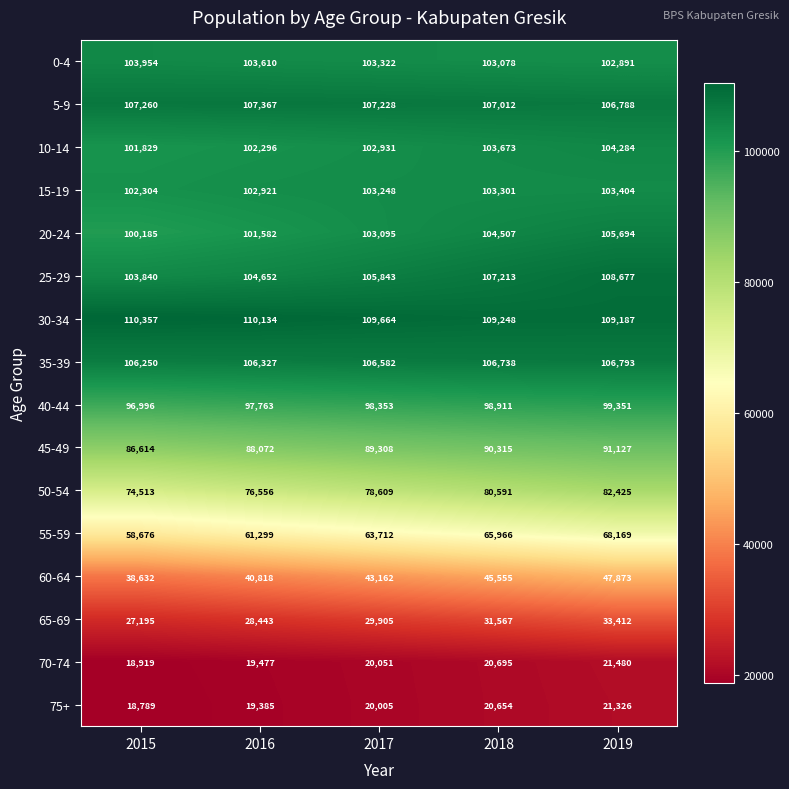

What value does the 5-9 series have at 2019?

106788